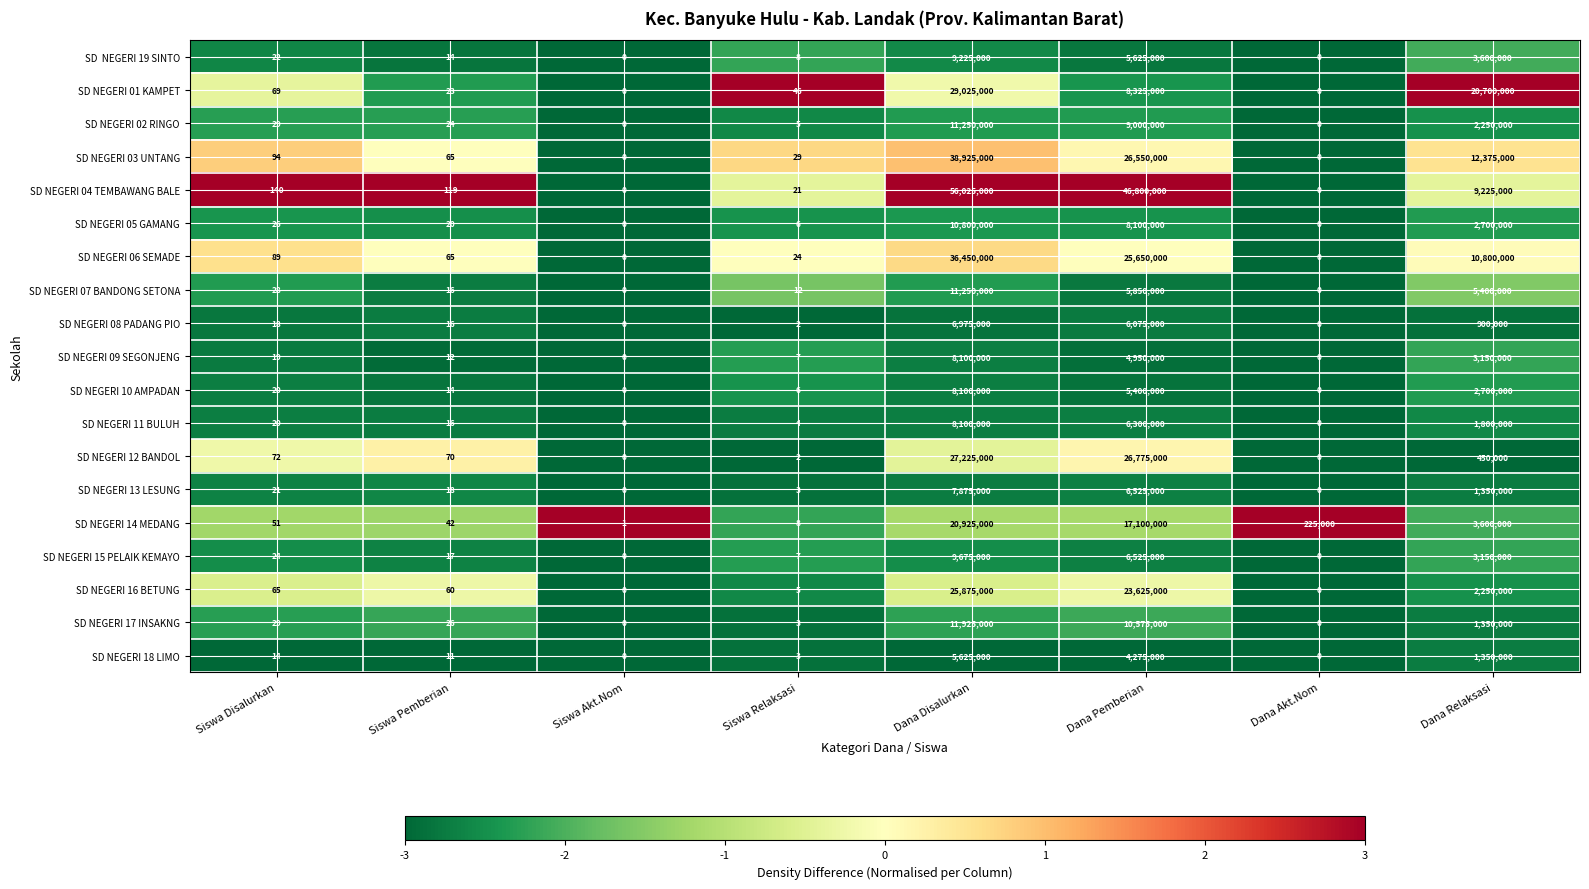

The SD NEGERI 03 UNTANG series shows 65 at Siswa Pemberian. True or false?

True